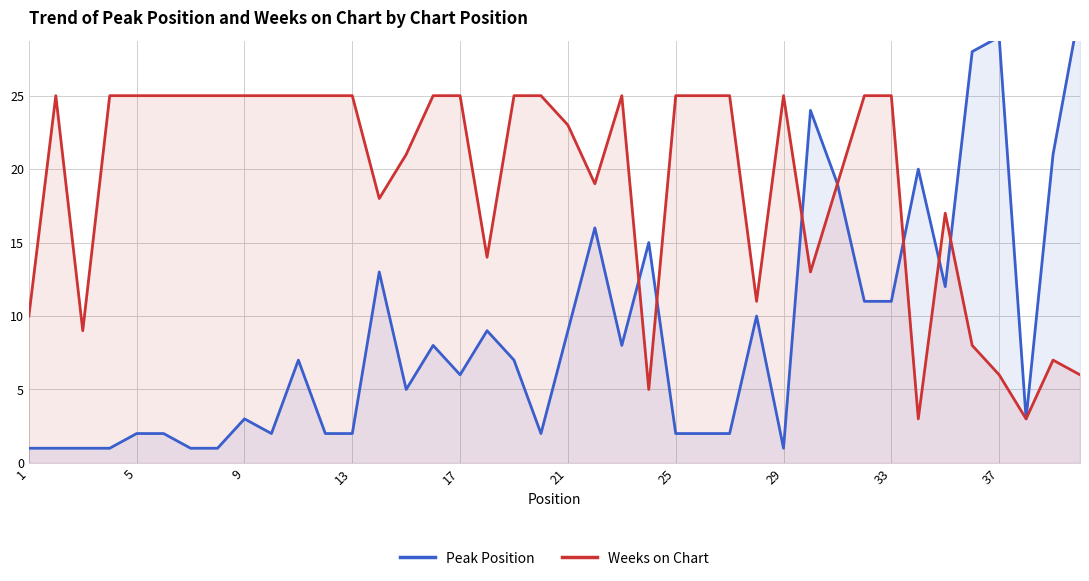

The value of Weeks on Chart at 25 is 43. True or false?

False